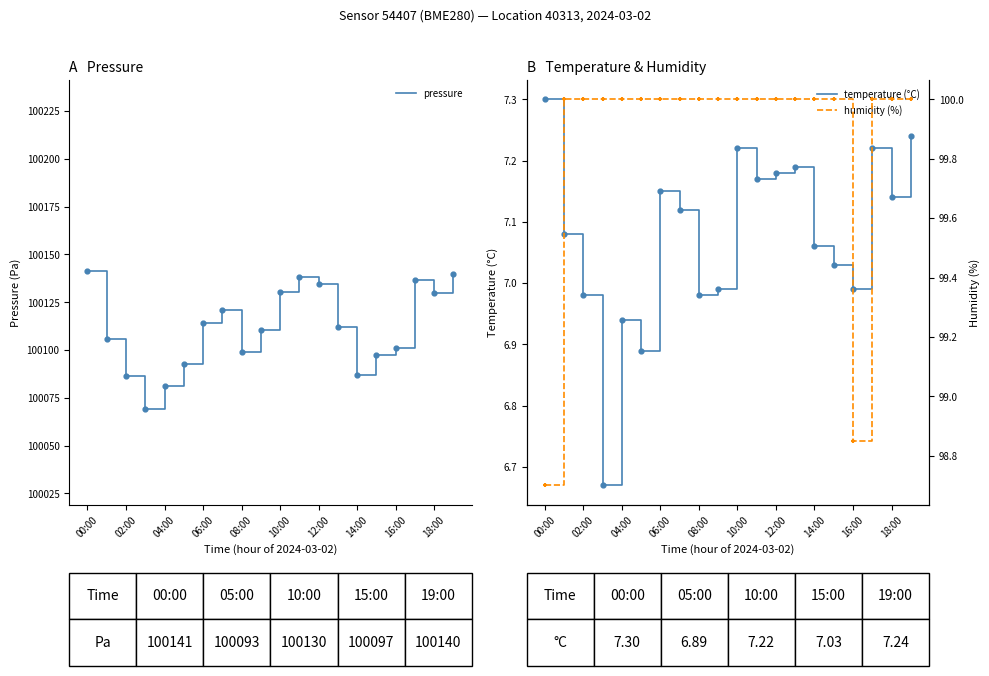

Is it true that pressure equals 100100.8 at 16:00?

True